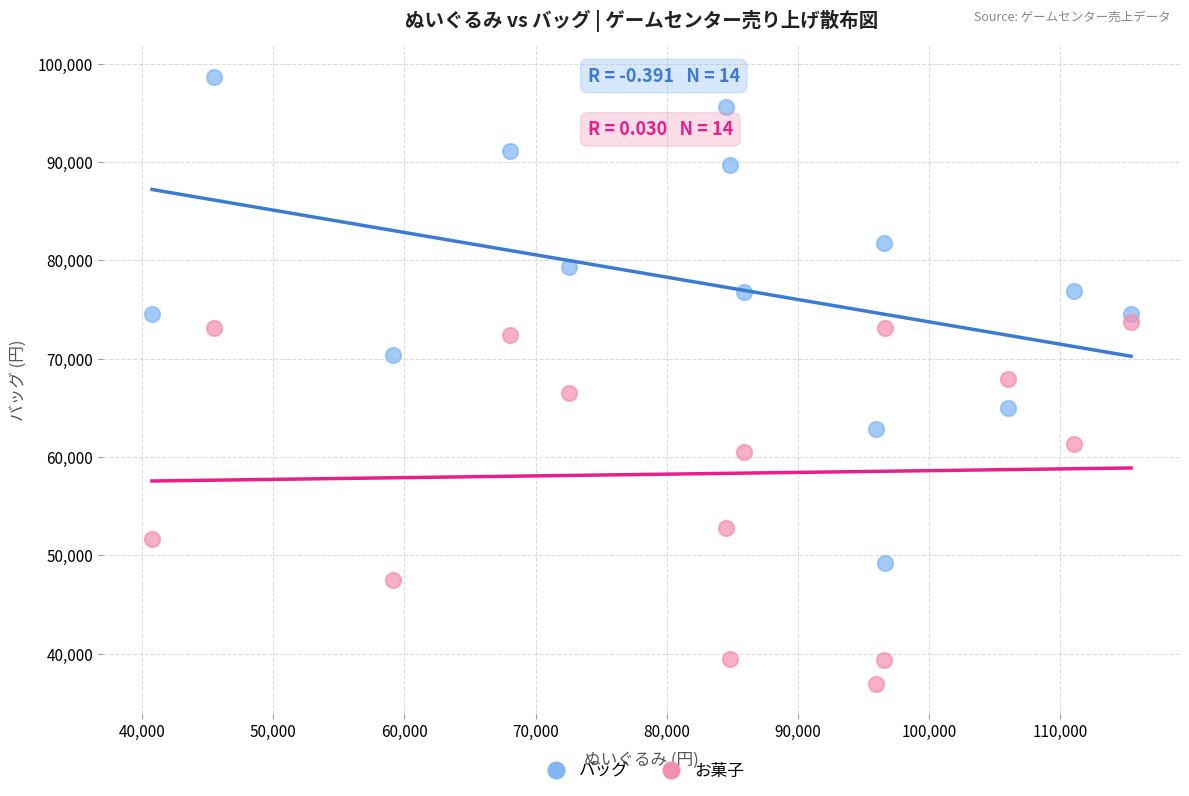

What is the X range (max minus min) for the scatter plot?

74621